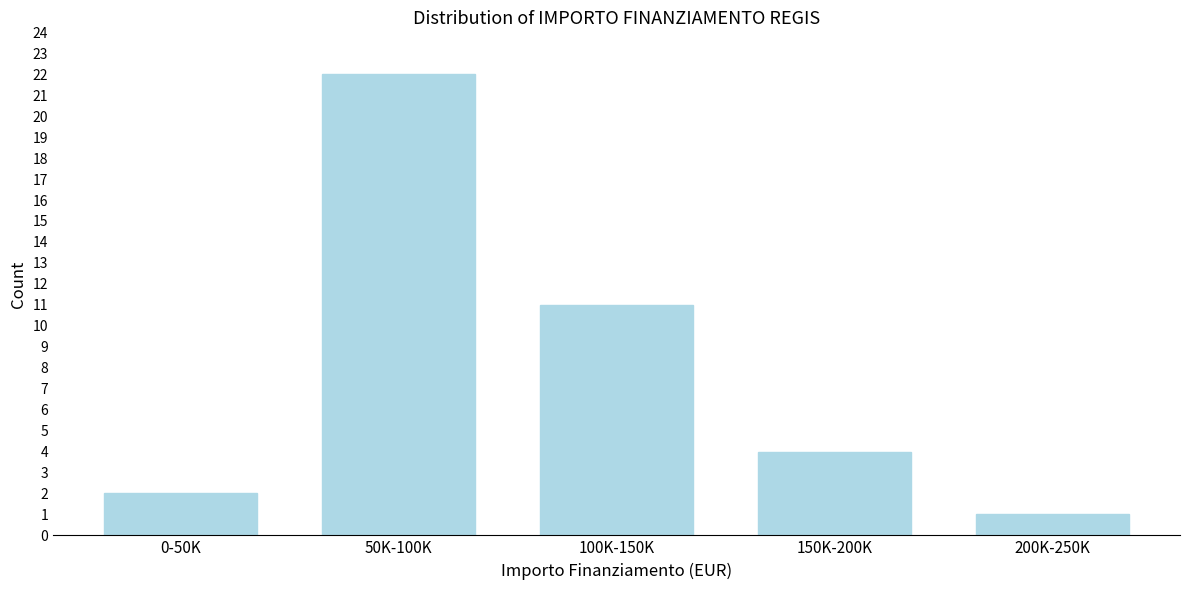

Reading left to right, what are all the values shown in this chart?

0-50K=2	50K-100K=22	100K-150K=11	150K-200K=4	200K-250K=1